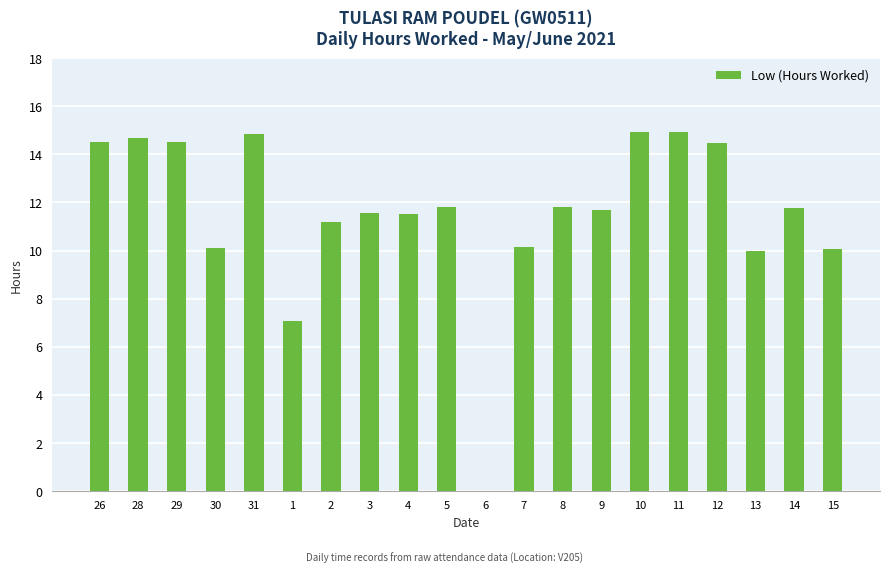

What is the sum of the values at 14 and 31?

26.6